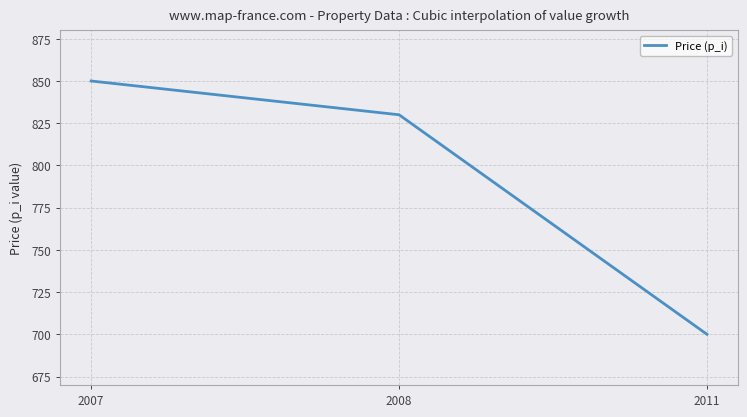

True or false: the data shows 356 at 2007.

False